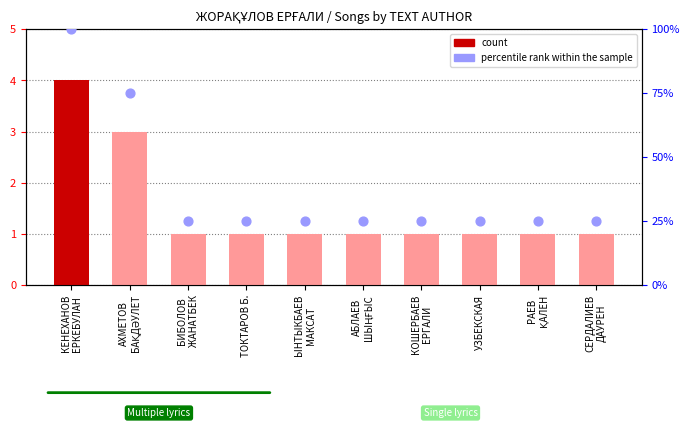

At which category is the sum across all series the highest?

КЕНЕХАНОВ
ЕРКЕБУЛАН